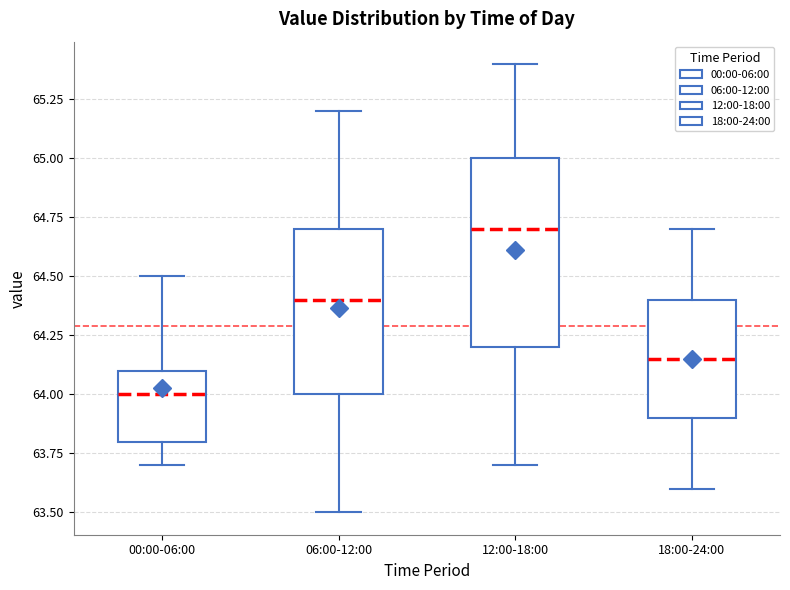

Reading left to right, transcribe this box plot: for each box, give where its median line is, the range the box spans, and where its two whiskers end, as read against the y-axis. The values are not printed on the chart, so give them approximately, as read against the axis.

00:00-06:00: median 64.00, box 63.80 to 64.10, whiskers 63.70 to 64.50
06:00-12:00: median 64.40, box 64.00 to 64.70, whiskers 63.50 to 65.20
12:00-18:00: median 64.70, box 64.20 to 65.00, whiskers 63.70 to 65.40
18:00-24:00: median 64.15, box 63.90 to 64.40, whiskers 63.60 to 64.70